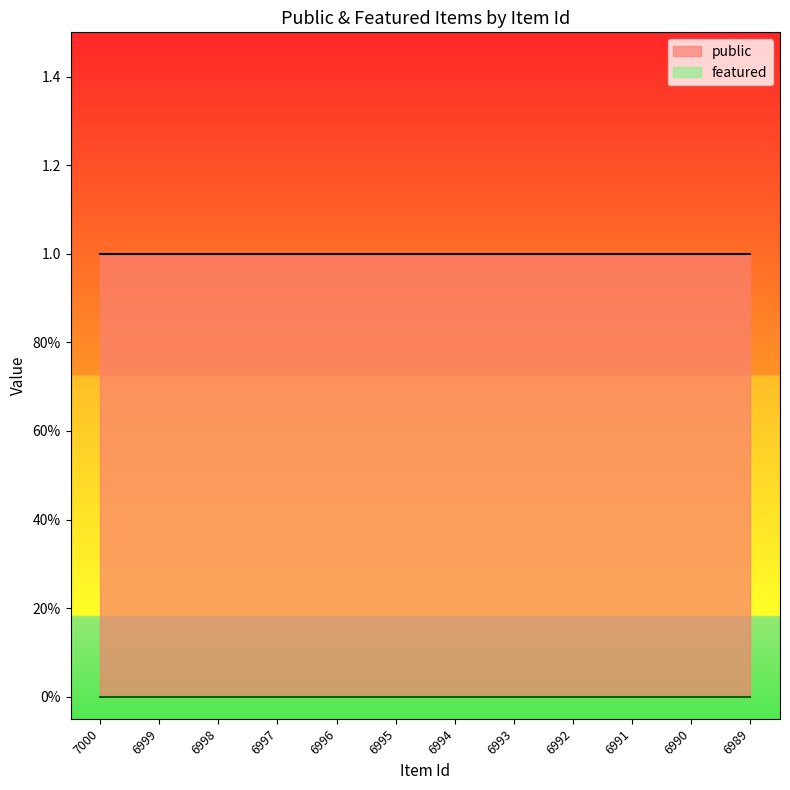

True or false: featured has more than 0 points higher than both neighbors.

False